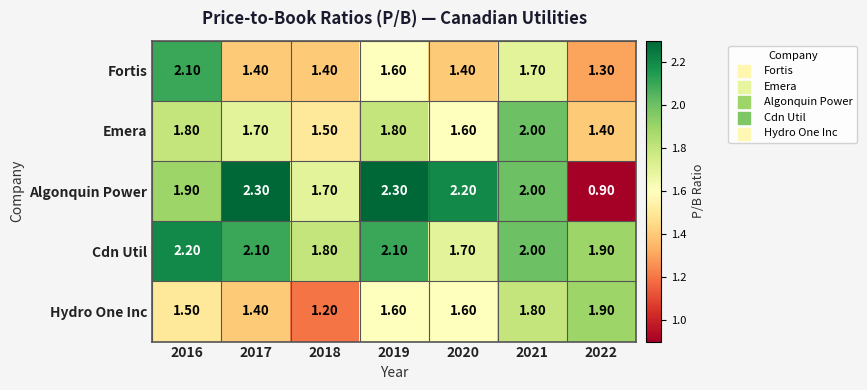

Rank the series at 2016 from highest to lowest value.

Cdn Util, Fortis, Algonquin Power, Emera, Hydro One Inc